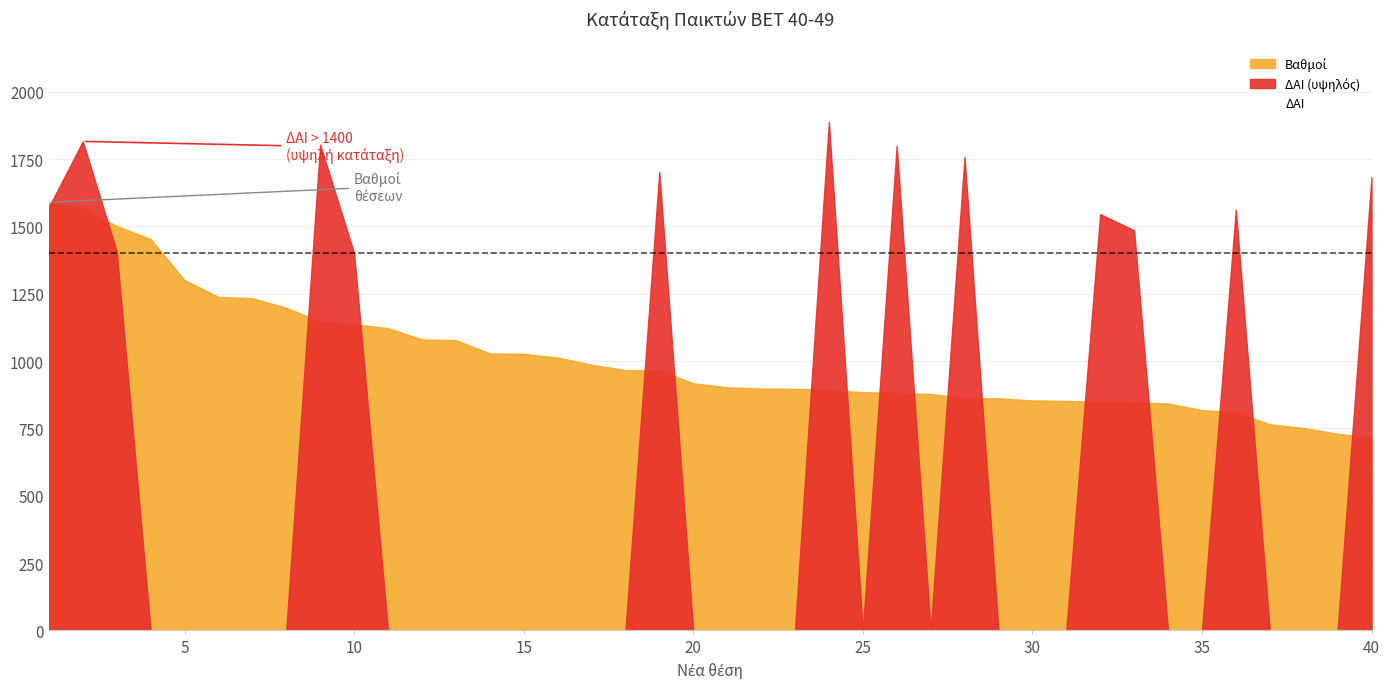

What is the maximum value shown in the chart?

1888.0